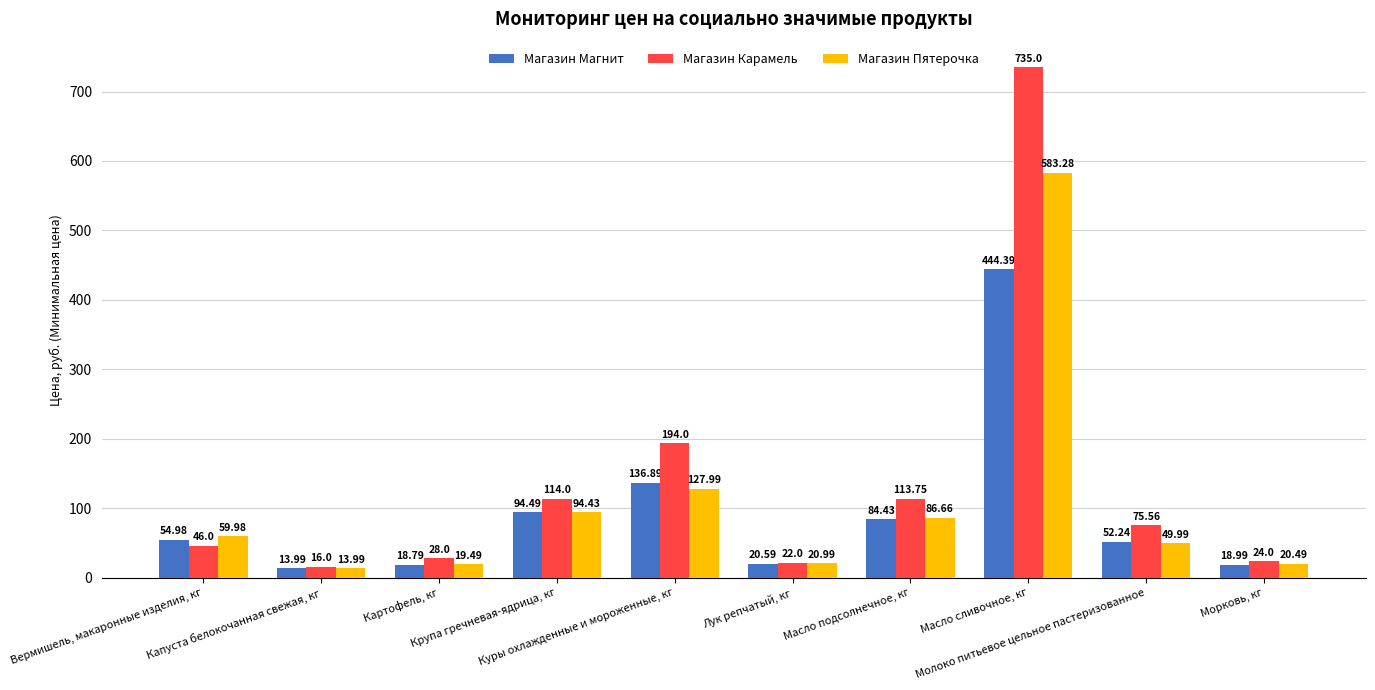

List the series in order of their overall mean, highest first.

Магазин Карамель, Магазин Пятерочка, Магазин Магнит